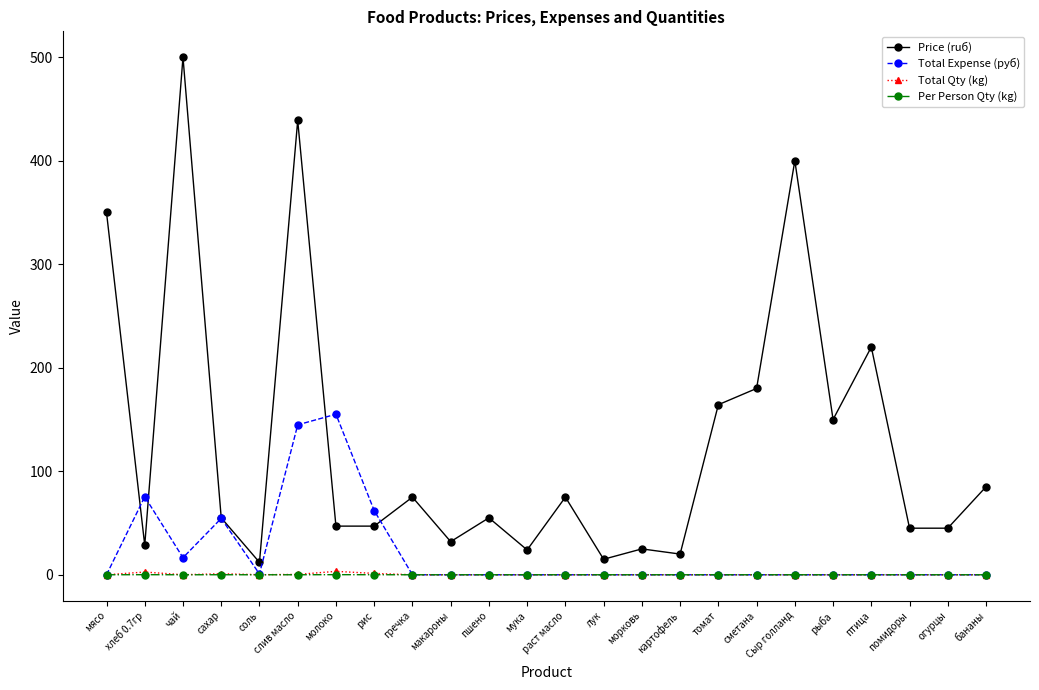

True or false: Per Person Qty (kg) has more than 1 interior local peaks.

True